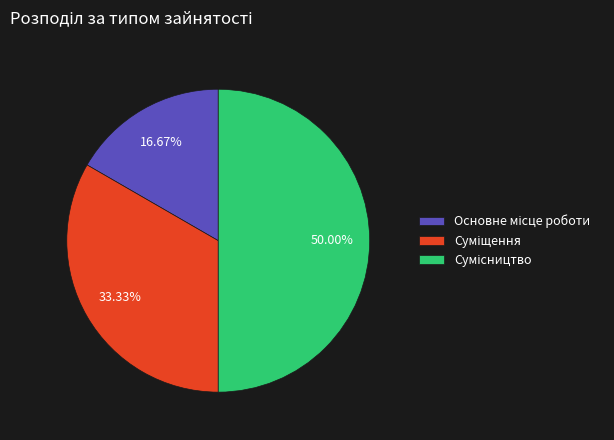

Does Суміщення represent more than half of the total?

No